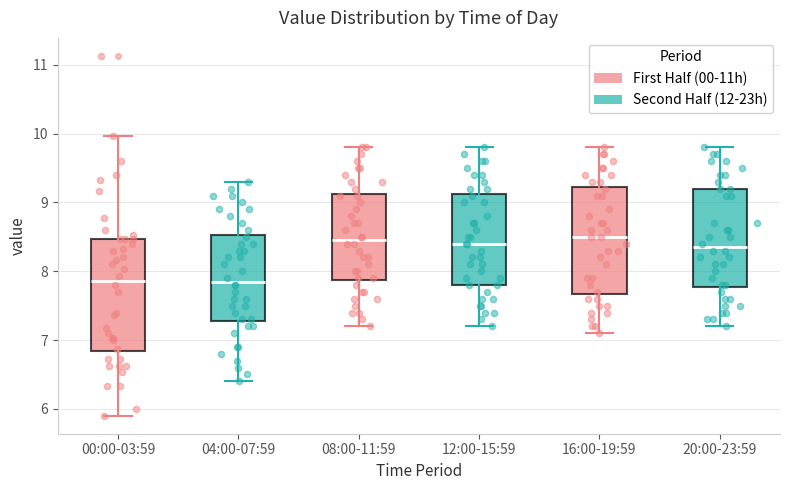

Reading left to right, transcribe this box plot: for each box, give where its median line is, the range the box spans, and where its two whiskers end, as read against the y-axis. The values are not printed on the chart, so give them approximately, as read against the axis.

00:00-03:59: median 7.9, box 6.8 to 8.5, whiskers 5.9 to 10.0
04:00-07:59: median 7.9, box 7.3 to 8.5, whiskers 6.4 to 9.3
08:00-11:59: median 8.5, box 7.9 to 9.1, whiskers 7.2 to 9.8
12:00-15:59: median 8.4, box 7.8 to 9.1, whiskers 7.2 to 9.8
16:00-19:59: median 8.5, box 7.7 to 9.2, whiskers 7.1 to 9.8
20:00-23:59: median 8.4, box 7.8 to 9.2, whiskers 7.2 to 9.8